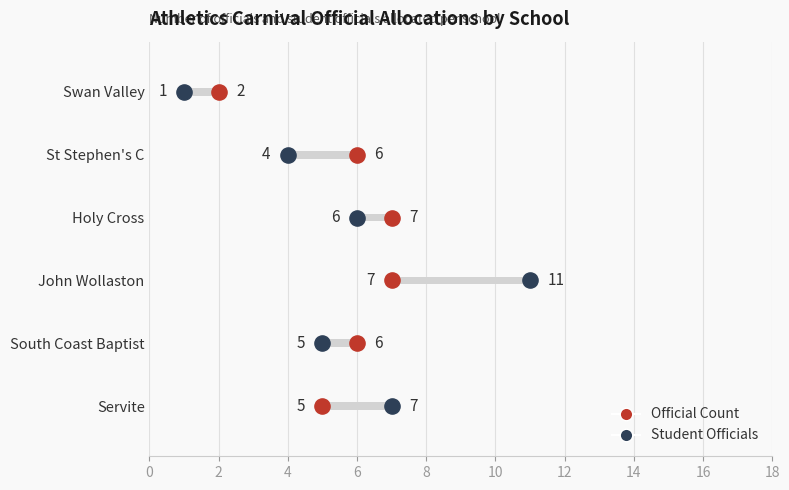

Which series has the widest spread of Y values?

Student Officials